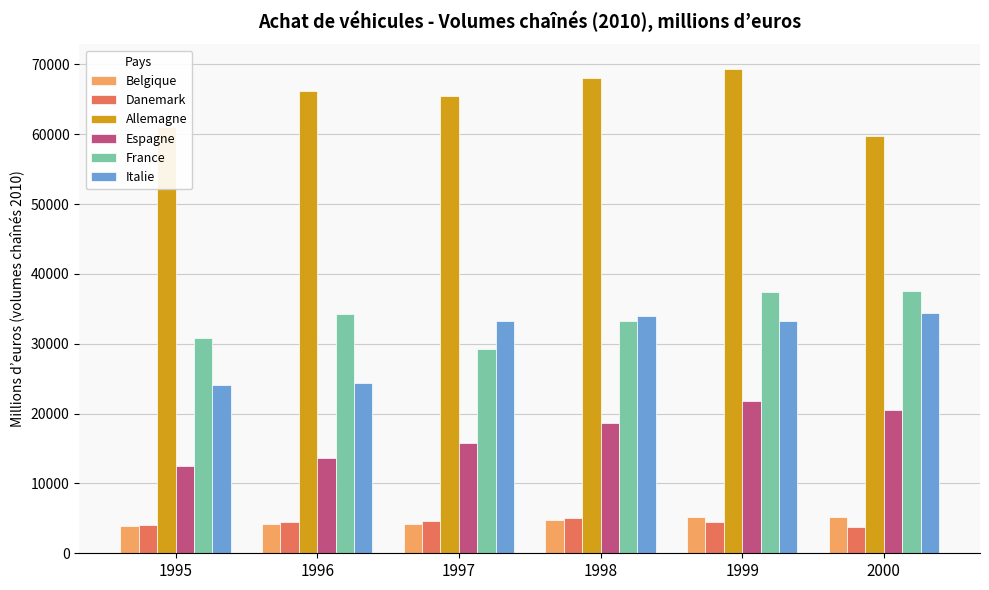

What is the difference between the highest and lowest values at 2000?

55991.9